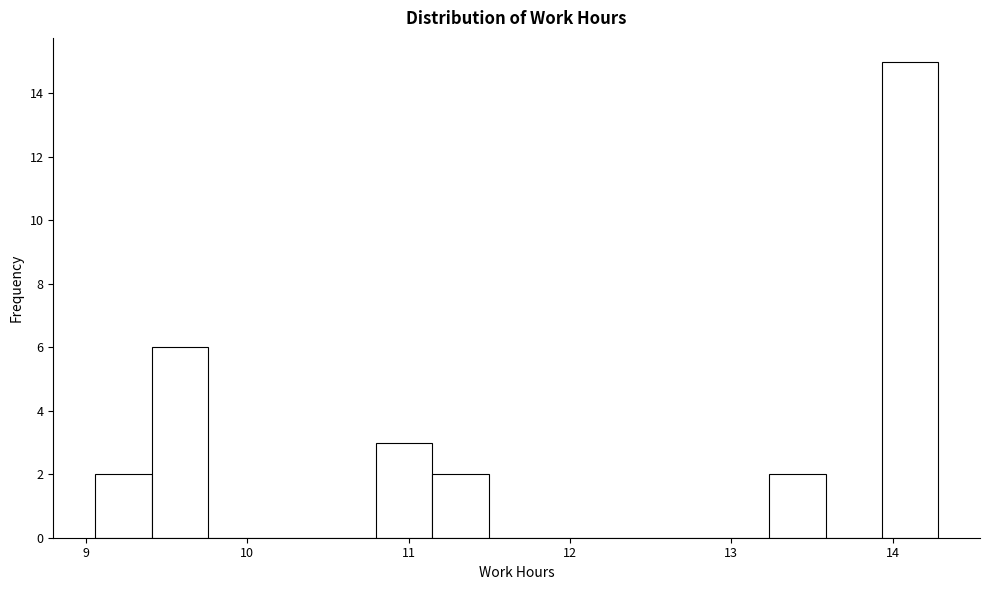

Around what value on the x-axis is the tallest bar? Give the approximate position of its centre, as read against the axis.

14.1